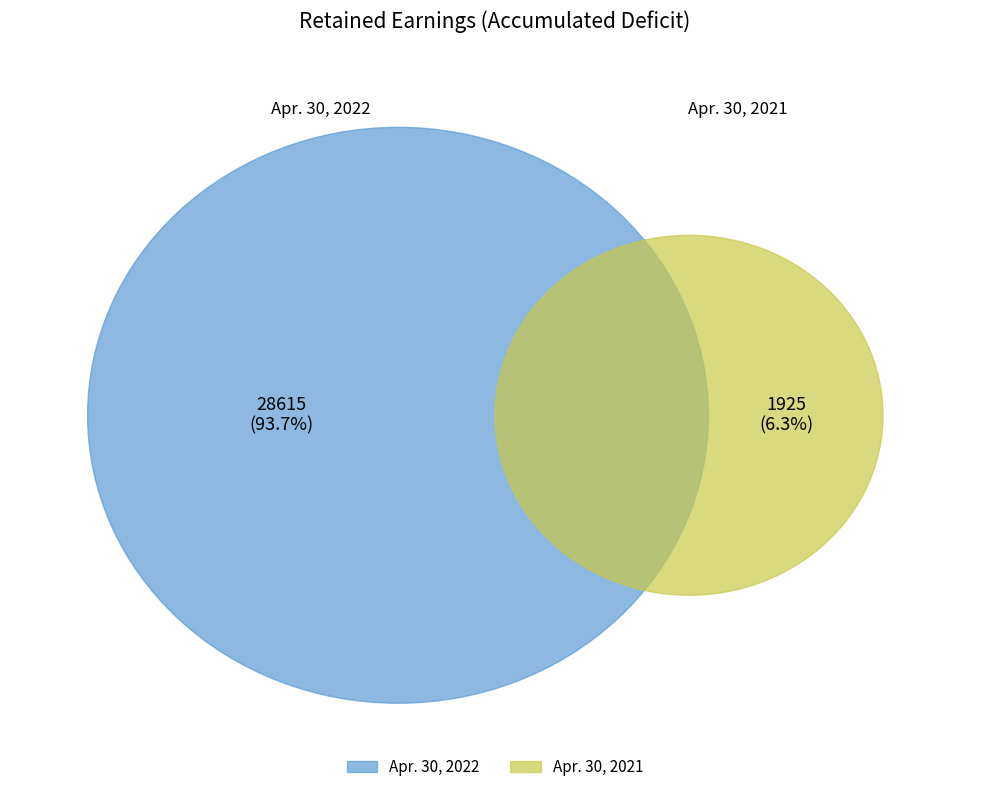

To the nearest percent, what is the difference between the Retained Earnings (Accumulated Deficit) 2021 and Retained Earnings (Accumulated Deficit) 2022 slice percentages?

87%